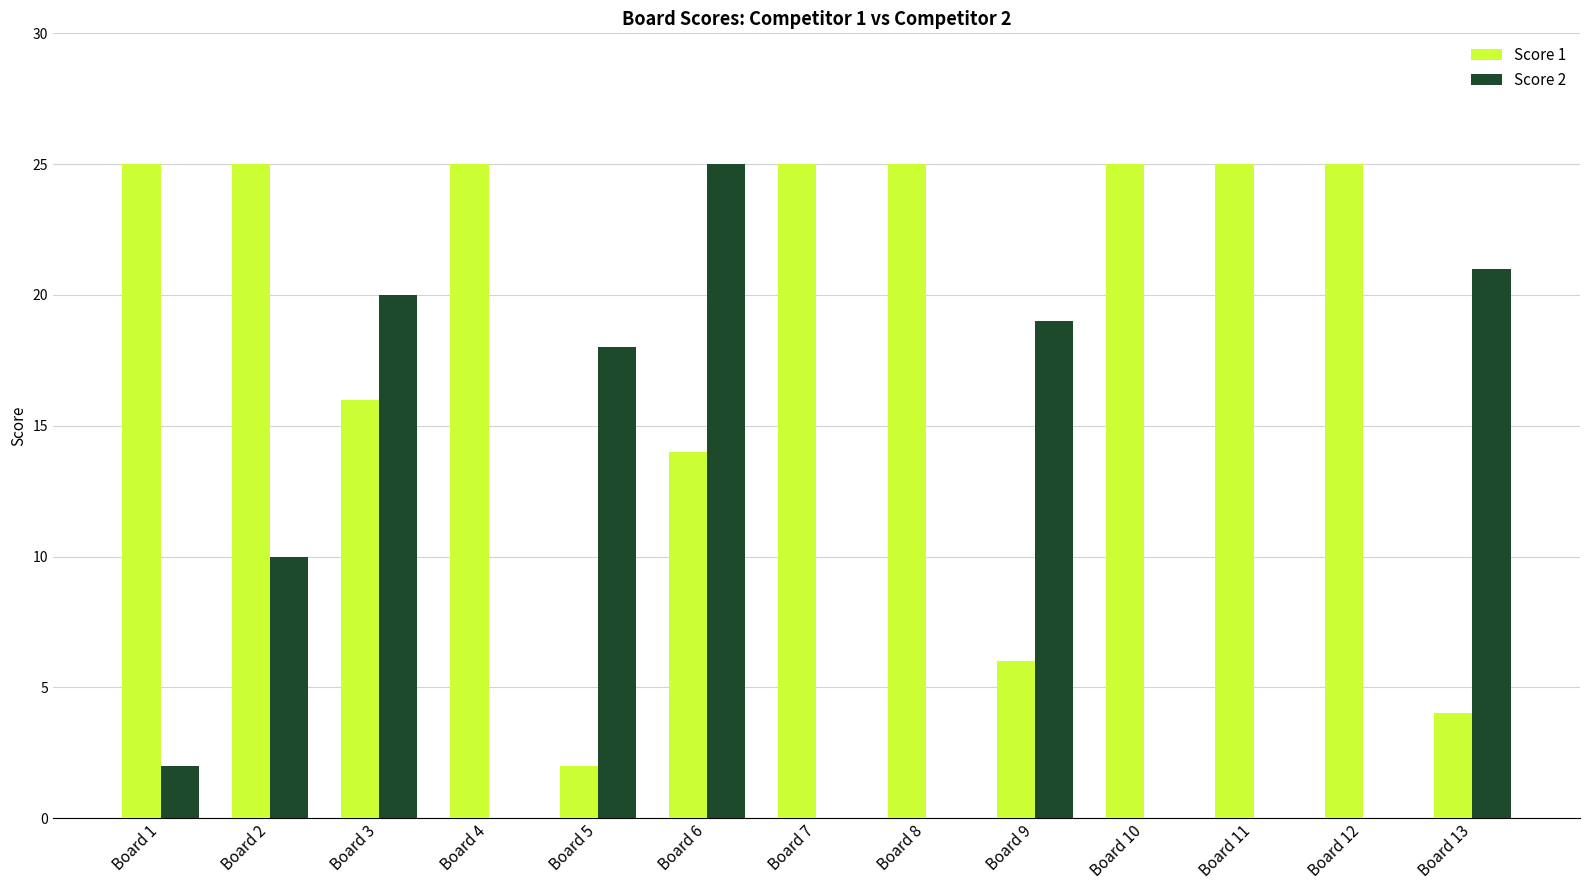

Reading right to left, what are all the values shown in this chart?

Score 1: Board 13=4	Board 12=25	Board 11=25	Board 10=25	Board 9=6	Board 8=25	Board 7=25	Board 6=14	Board 5=2	Board 4=25	Board 3=16	Board 2=25	Board 1=25
Score 2: Board 13=21	Board 12=0	Board 11=0	Board 10=0	Board 9=19	Board 8=0	Board 7=0	Board 6=25	Board 5=18	Board 4=0	Board 3=20	Board 2=10	Board 1=2